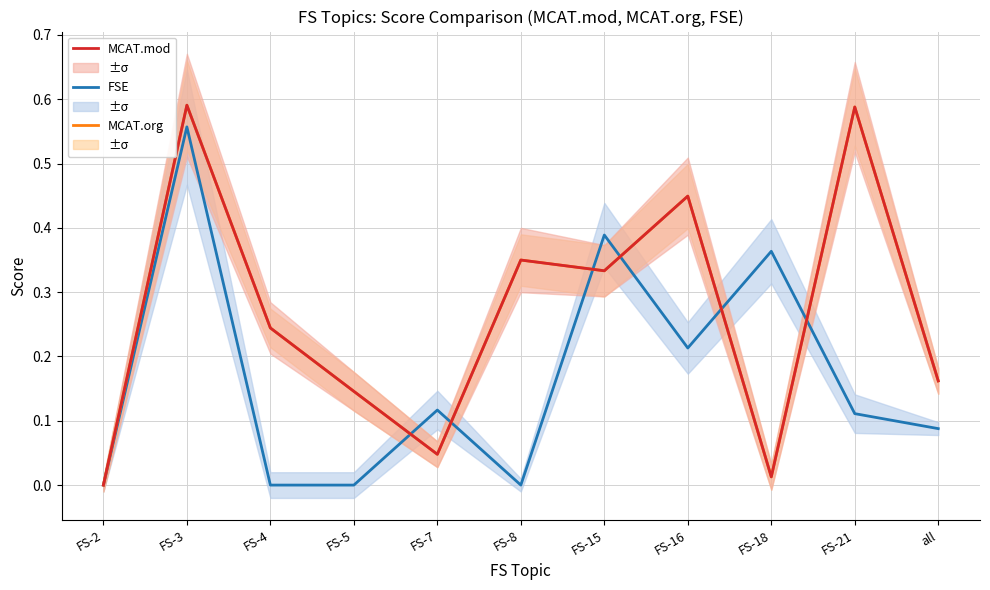

What is the label of the 8th point from the right?

FS-5